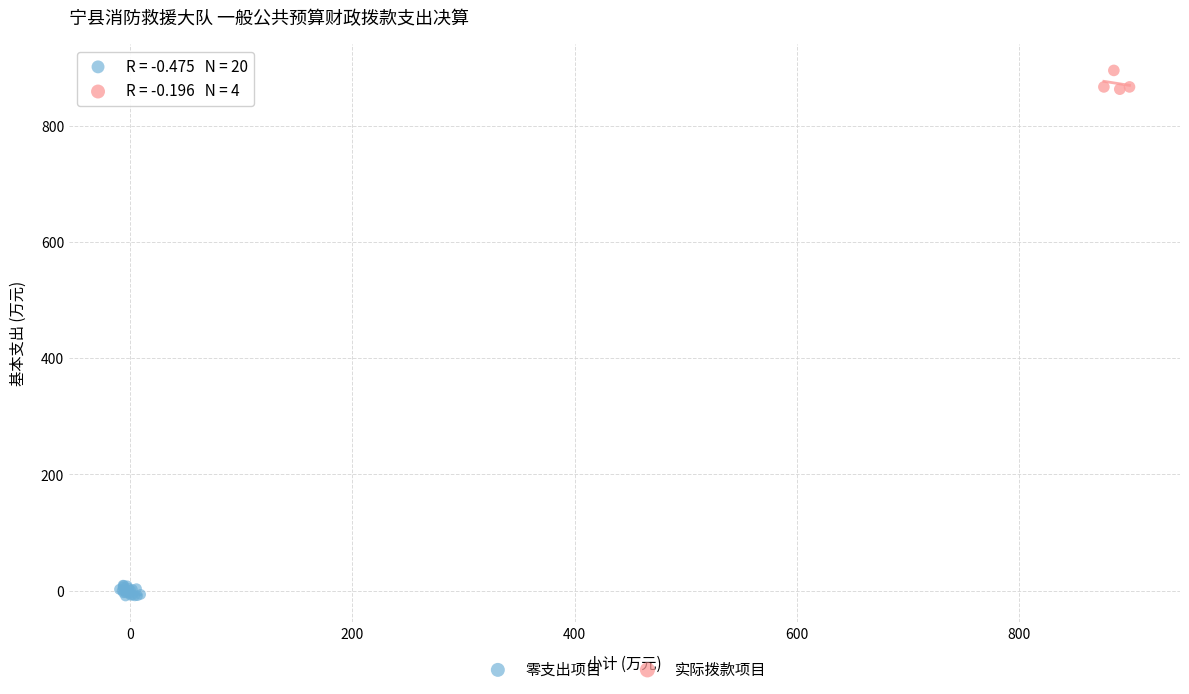

Which series reaches the minimum Y coordinate?

零支出项目